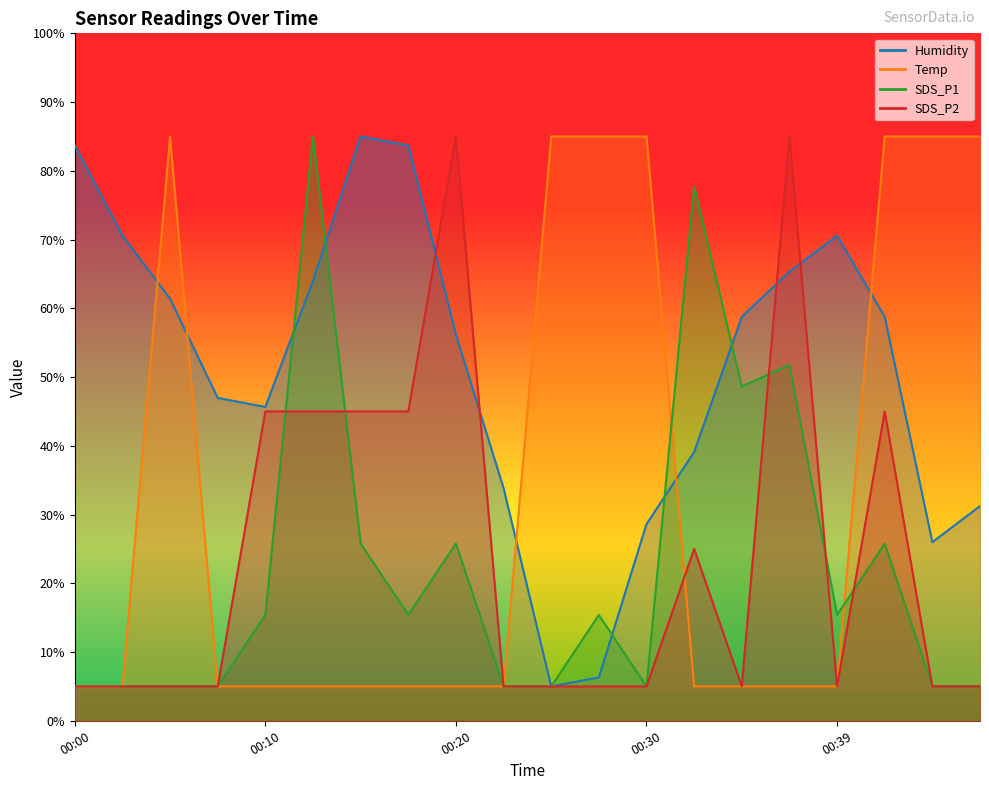

Which category has the lowest value in the Temp series?

00:00